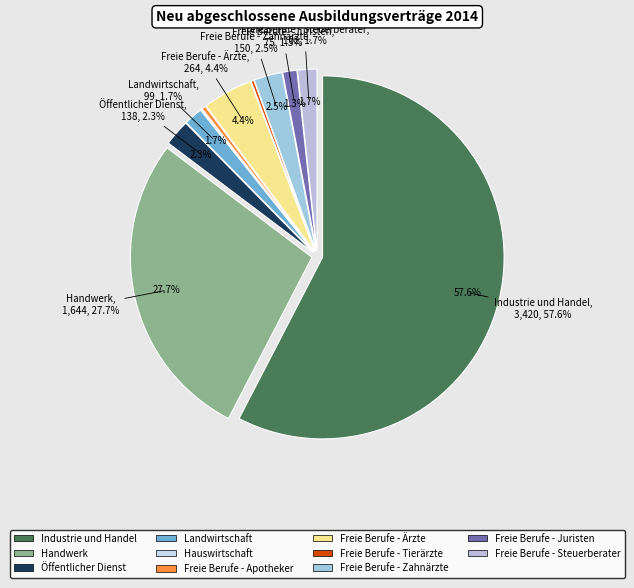

Combined, what portion of the pie is Freie Berufe - Tierärzte and Handwerk?

27.9%